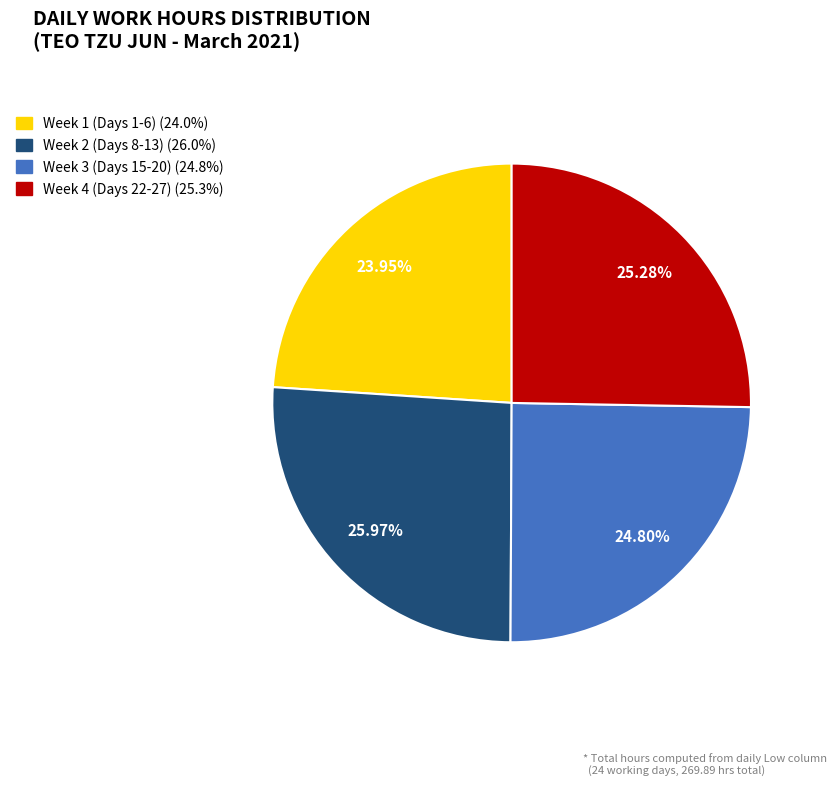

Is there any slice that represents more than half of the pie?

No